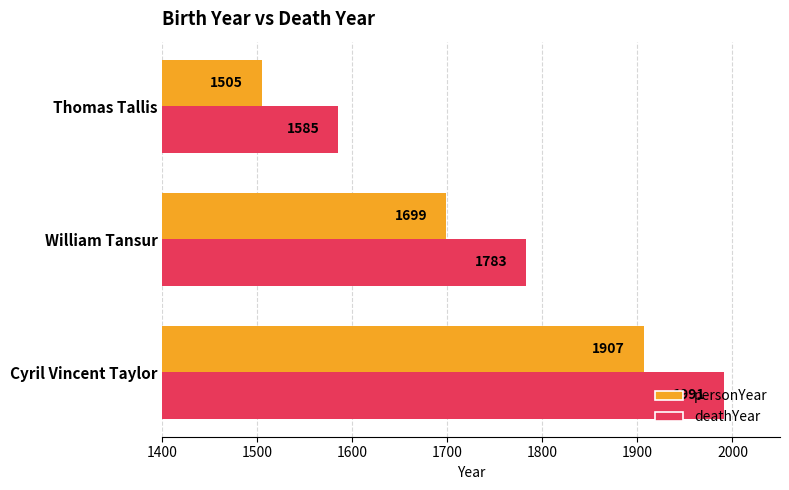

Which category has the lowest value in the deathYear series?

Thomas Tallis